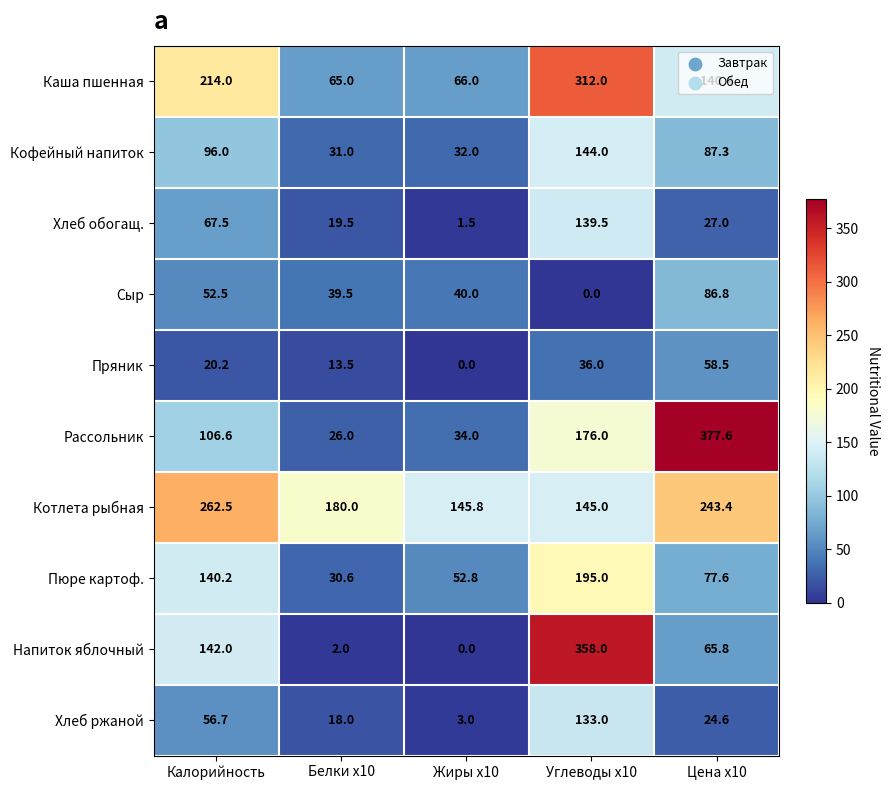

Rank the series at Цена x10 from highest to lowest value.

Рассольник, Котлета рыбная, Каша пшенная, Кофейный напиток, Сыр, Пюре картоф., Напиток яблочный, Пряник, Хлеб обогащ., Хлеб ржаной